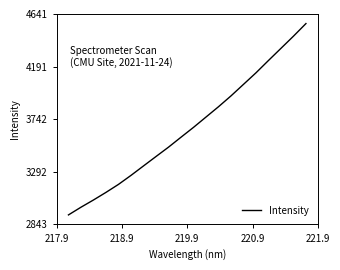

What is the difference between the maximum and minimum values?

1634.4